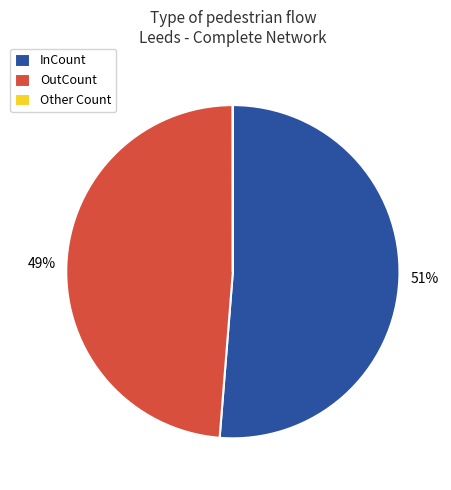

Which has a higher value, InCount or OutCount?

InCount